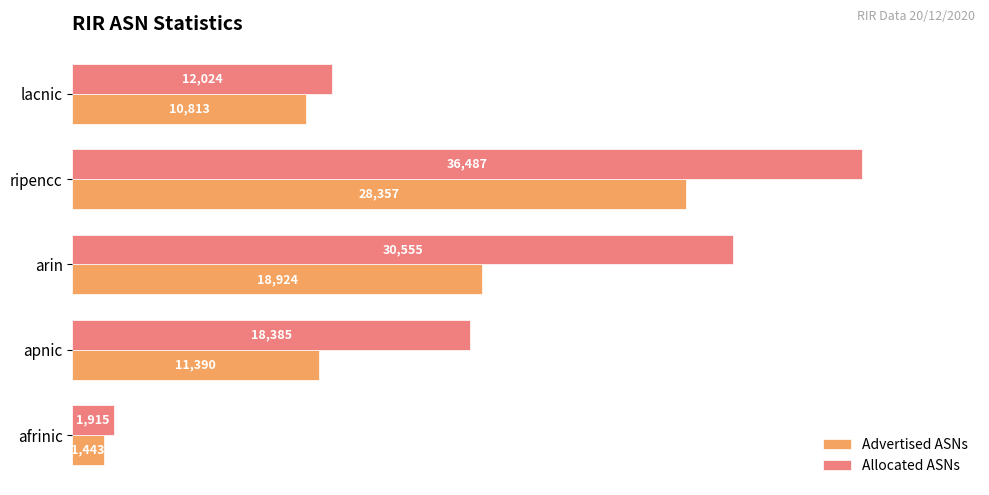

Which series has the widest spread of values?

Allocated ASNs